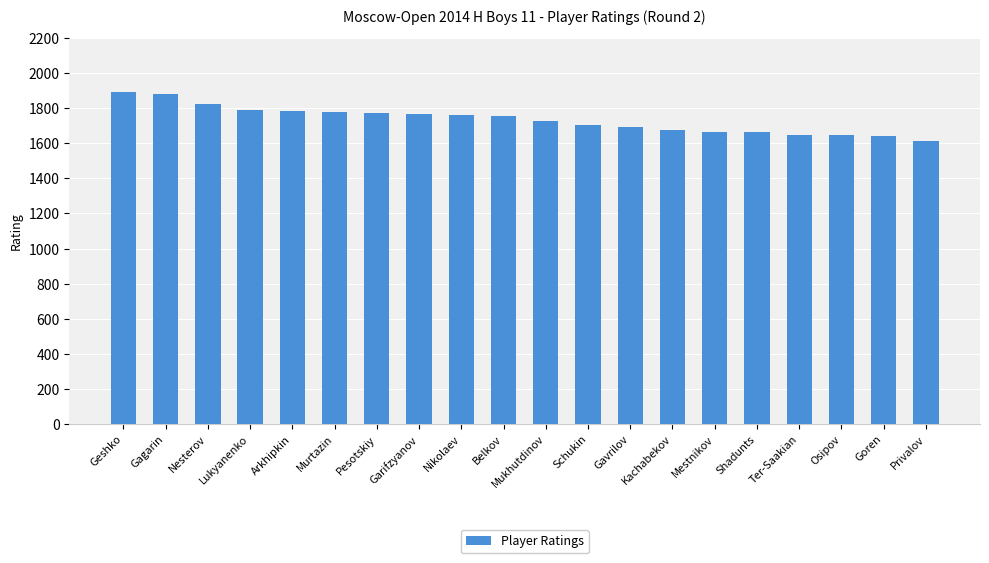

What is the smallest value displayed?

1611